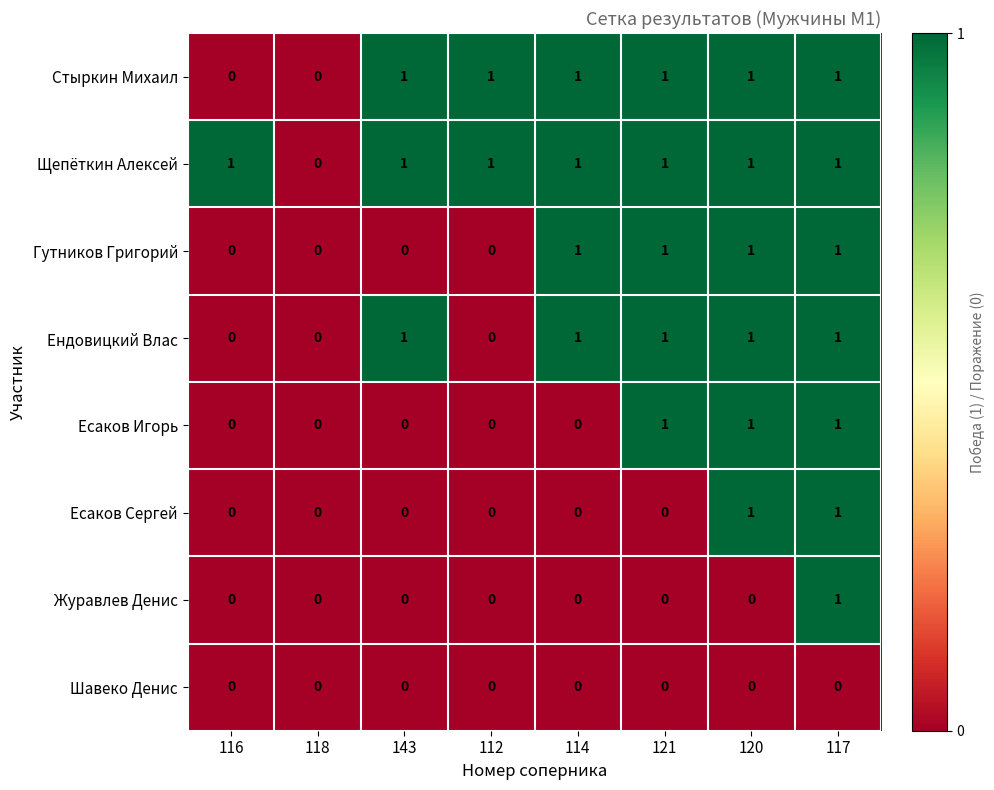

What is the sum of all Есаков Игорь values?

3